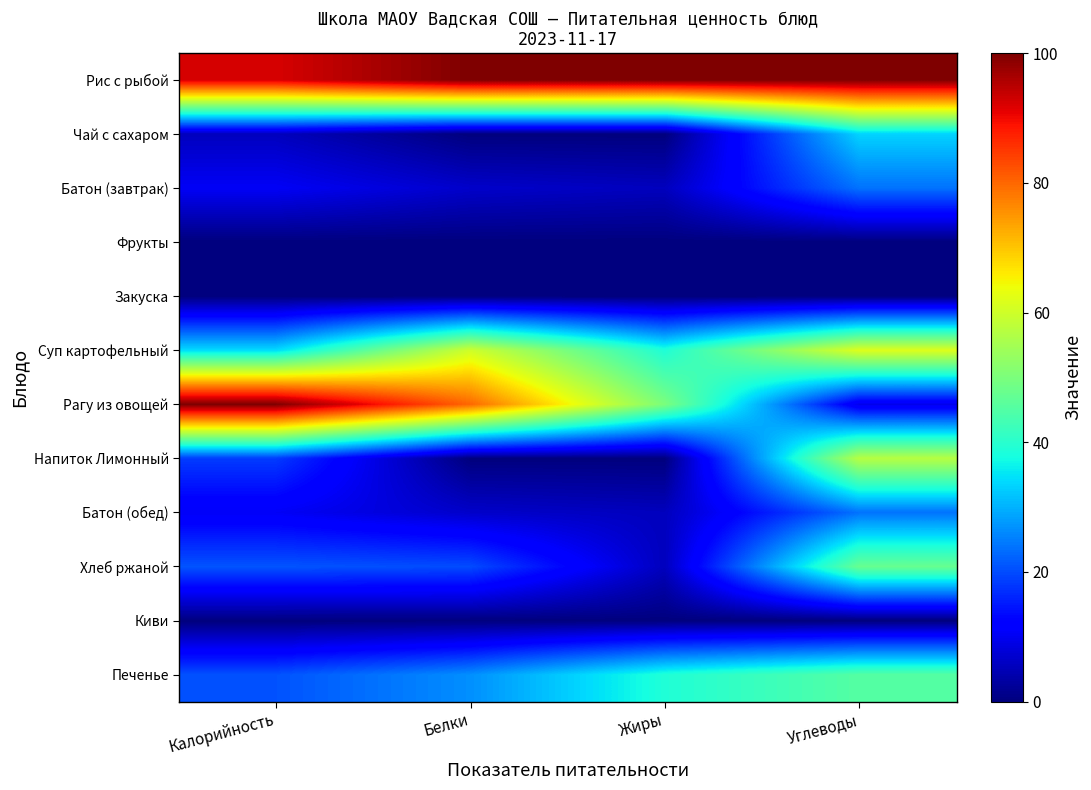

Reading left to right, extract all data points from this chart.

Рис с рыбой: Калорийность=92.3	Белки=100.0	Жиры=100.0	Углеводы=100.0
Чай с сахаром: Калорийность=5.6	Белки=0.0	Жиры=0.0	Углеводы=33.3
Батон (завтрак): Калорийность=10.5	Белки=6.7	Жиры=5.6	Углеводы=23.8
Фрукты: Калорийность=0.0	Белки=0.0	Жиры=0.0	Углеводы=0.0
Закуска: Калорийность=0.0	Белки=0.0	Жиры=0.0	Углеводы=0.0
Суп картофельный: Калорийность=34.1	Белки=60.0	Жиры=38.9	Углеводы=61.9
Рагу из овощей: Калорийность=100.0	Белки=80.0	Жиры=50.0	Углеводы=9.5
Напиток Лимонный: Калорийность=18.5	Белки=0.0	Жиры=0.0	Углеводы=57.1
Батон (обед): Калорийность=10.5	Белки=6.7	Жиры=5.6	Углеводы=23.8
Хлеб ржаной: Калорийность=20.8	Белки=20.0	Жиры=5.6	Углеводы=47.6
Киви: Калорийность=0.0	Белки=0.0	Жиры=0.0	Углеводы=0.0
Печенье: Калорийность=20.6	Белки=26.7	Жиры=38.9	Углеводы=45.2